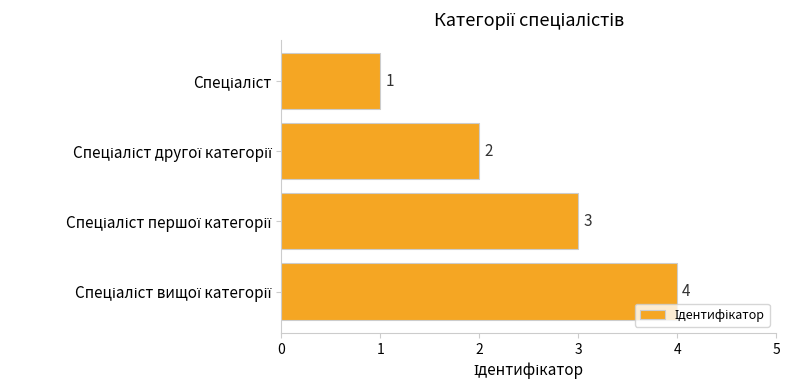

How many data points are less than 3?

2